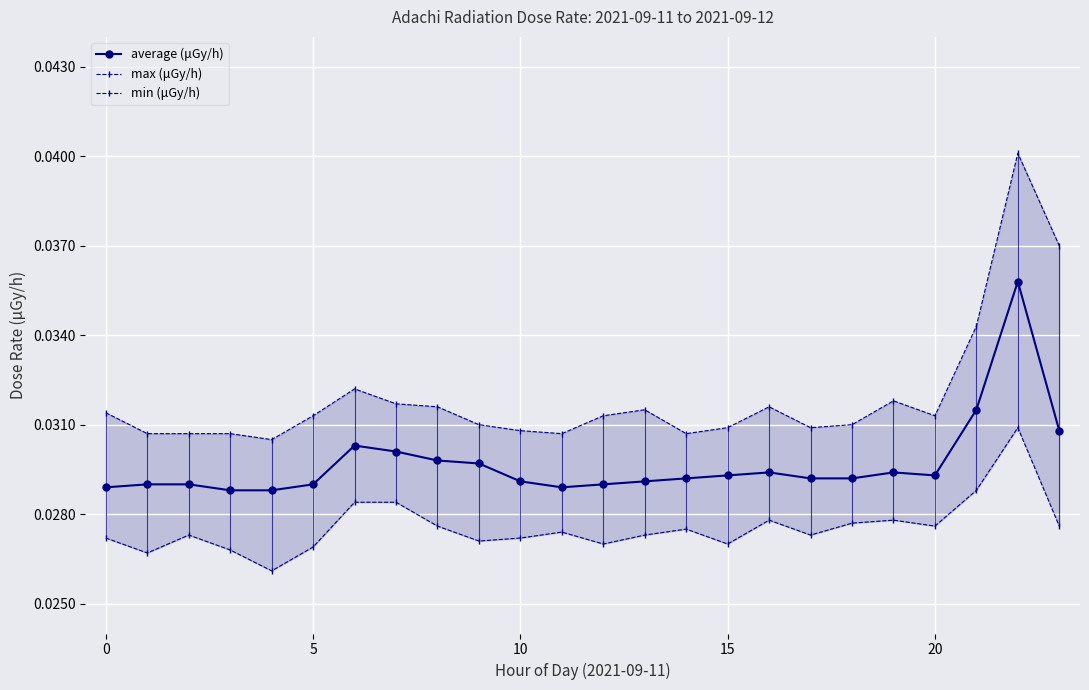

List the series in order of their peak value, lowest first.

min (μGy/h), average (μGy/h), max (μGy/h)